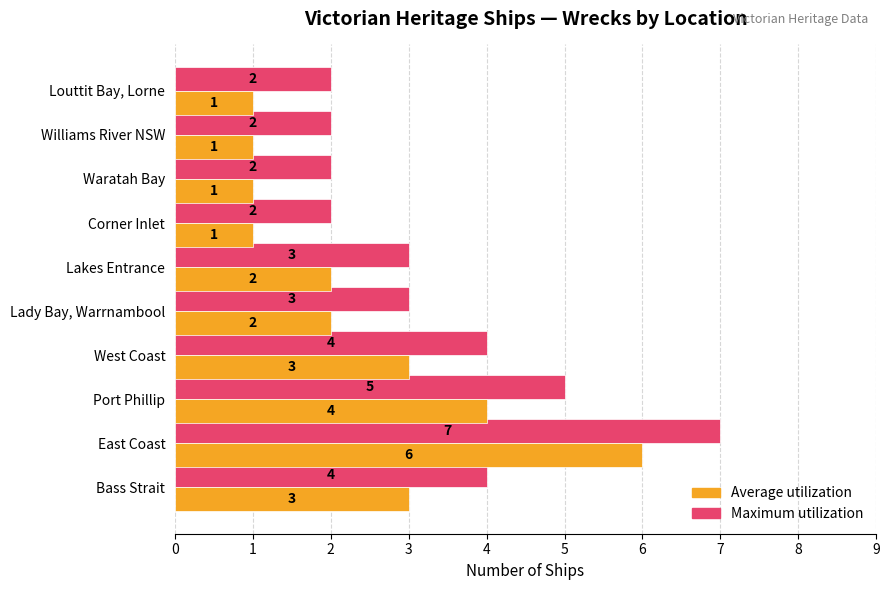

The Average utilization series shows 2 at Waratah Bay. True or false?

False